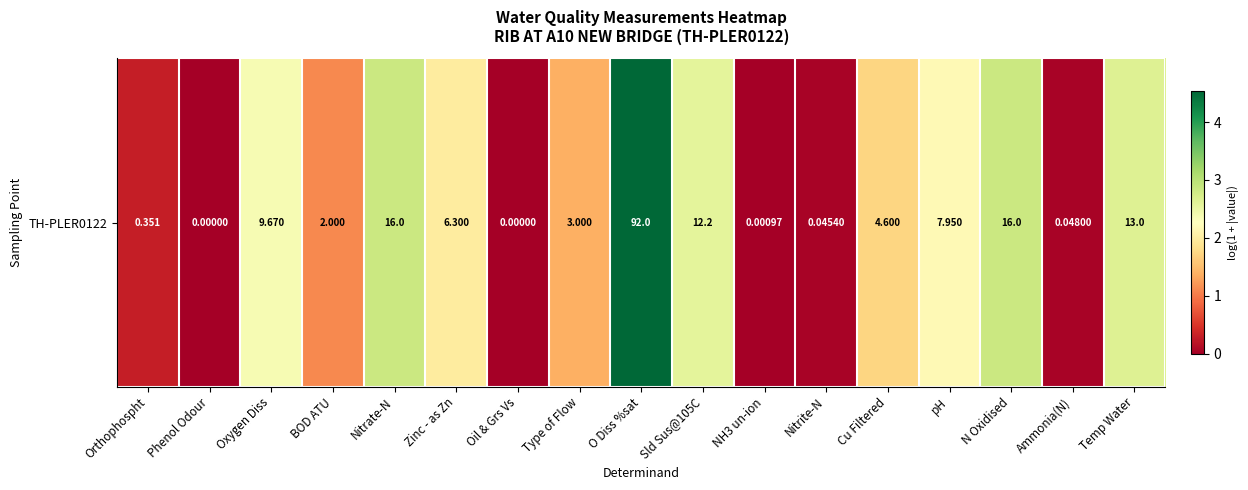

Reading left to right, extract all data points from this chart.

Orthophospht=0.3	Phenol Odour=0.0	Oxygen Diss=2.4	BOD ATU=1.1	Nitrate-N=2.8	Zinc - as Zn=2.0	Oil & Grs Vs=0.0	Type of Flow=1.4	O Diss %sat=4.5	Sld Sus@105C=2.6	NH3 un-ion=0.0	Nitrite-N=0.0	Cu Filtered=1.7	pH=2.2	N Oxidised=2.8	Ammonia(N)=0.0	Temp Water=2.6